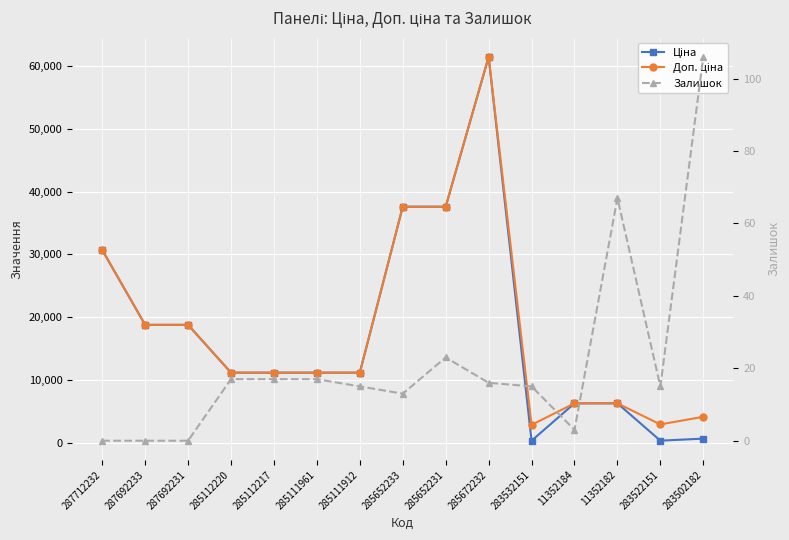

At which label does Ціна first exceed 11188?

287712232